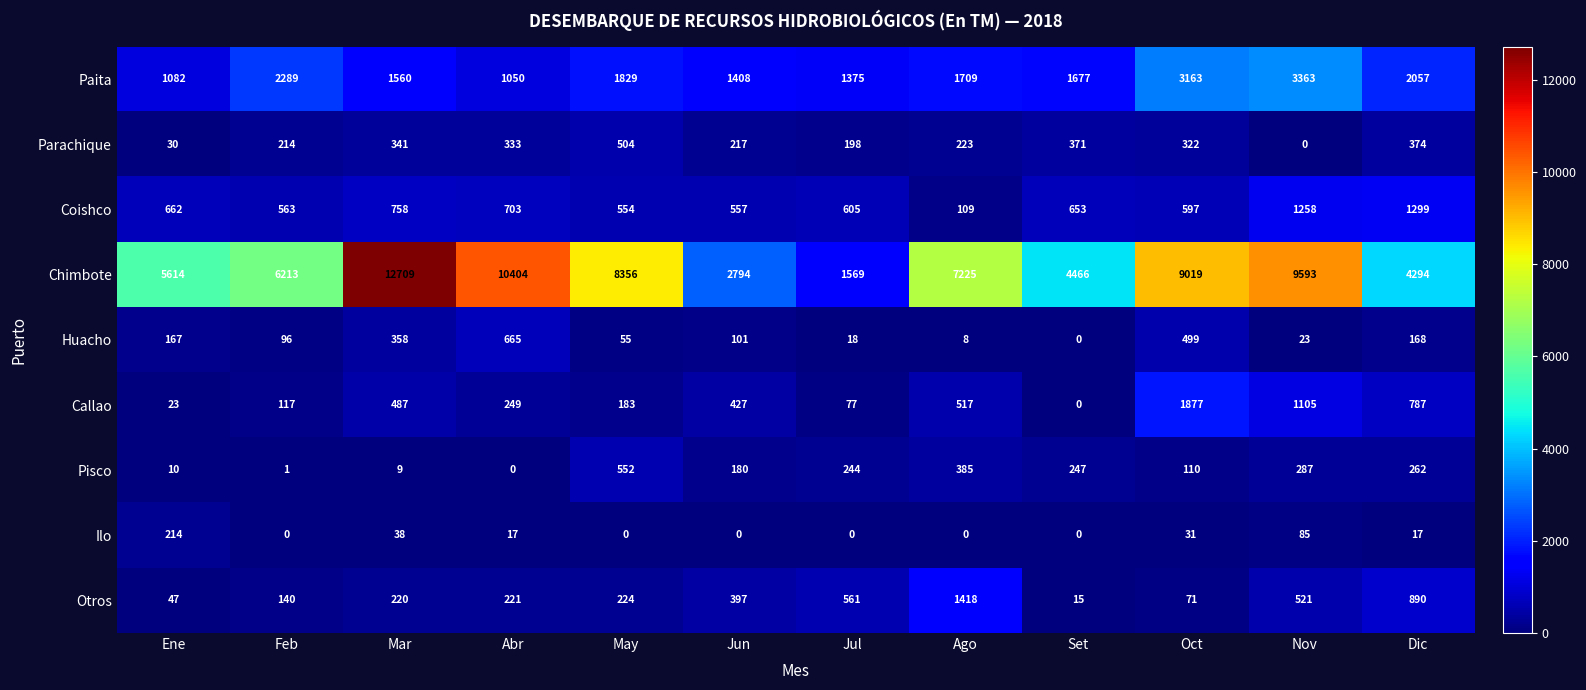

What is the sum of the Coishco values at Mar and Ago?

867